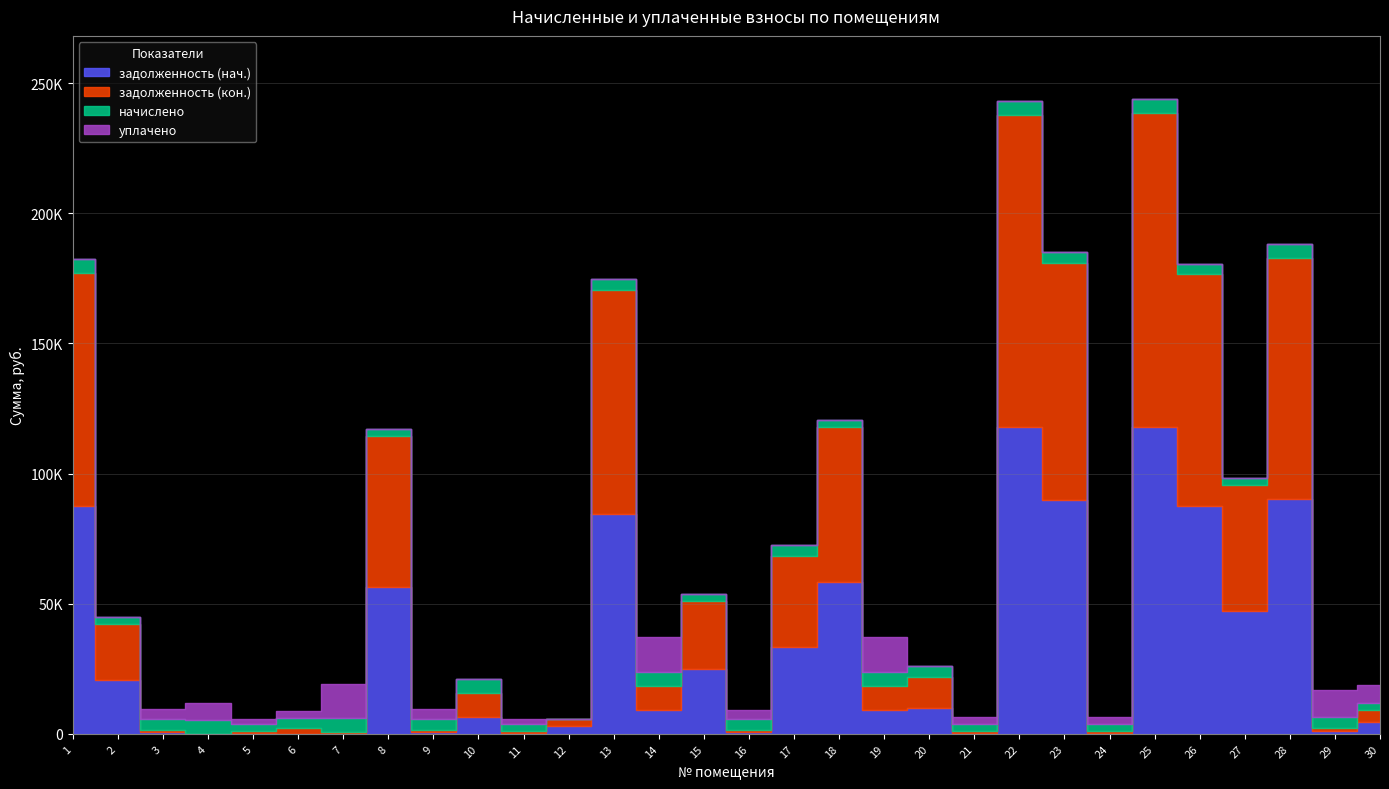

True or false: начислено and задолженность (кон.) intersect in this chart.

True